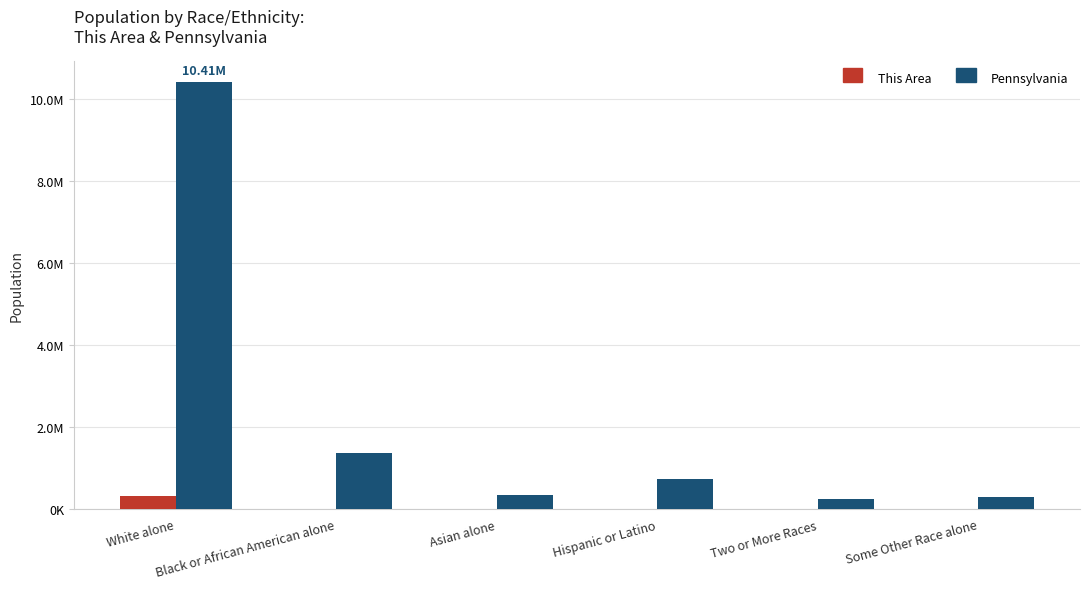

What are all the series names shown in the legend?

This Area, Pennsylvania